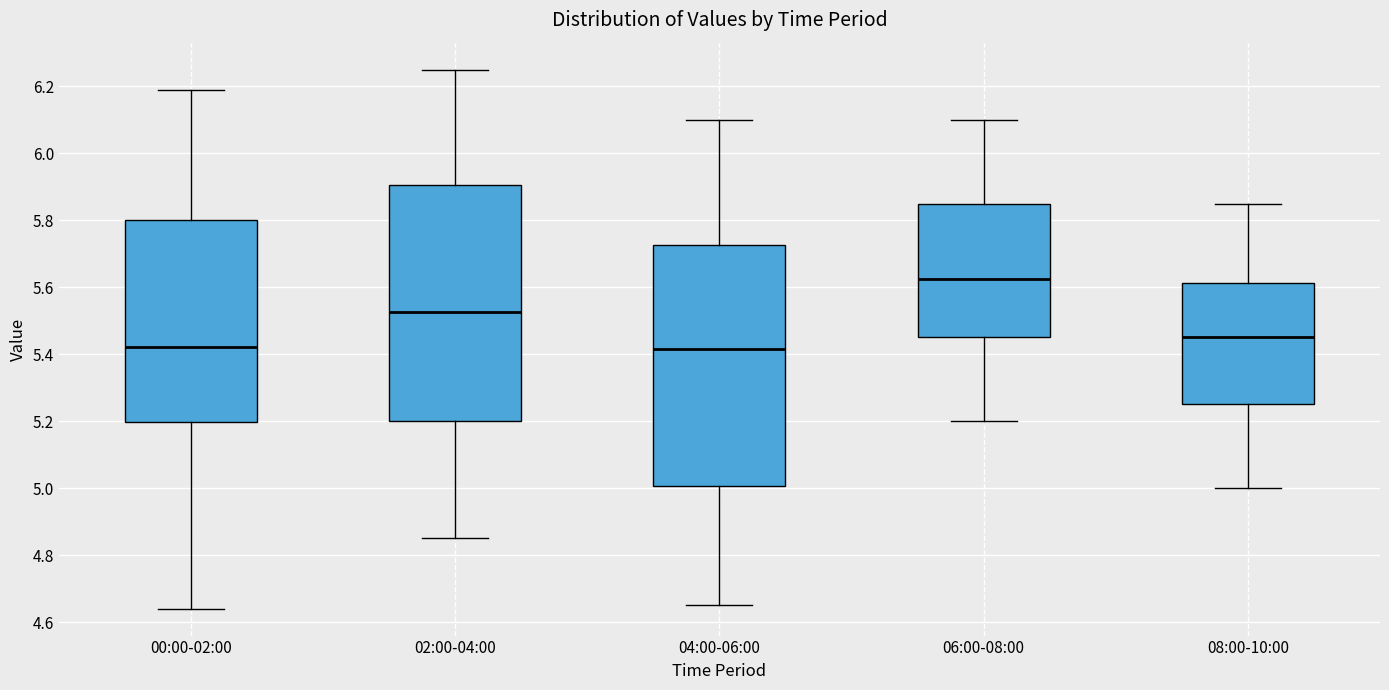

Which box has the highest median line?

06:00-08:00